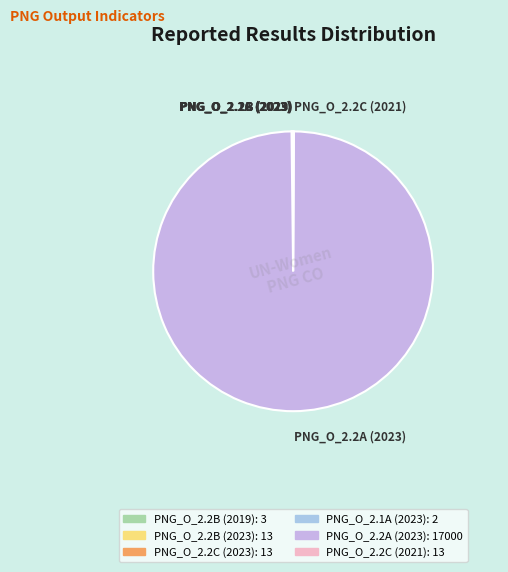

Does PNG_O_2.2A (2023) account for over 50% of the chart?

Yes